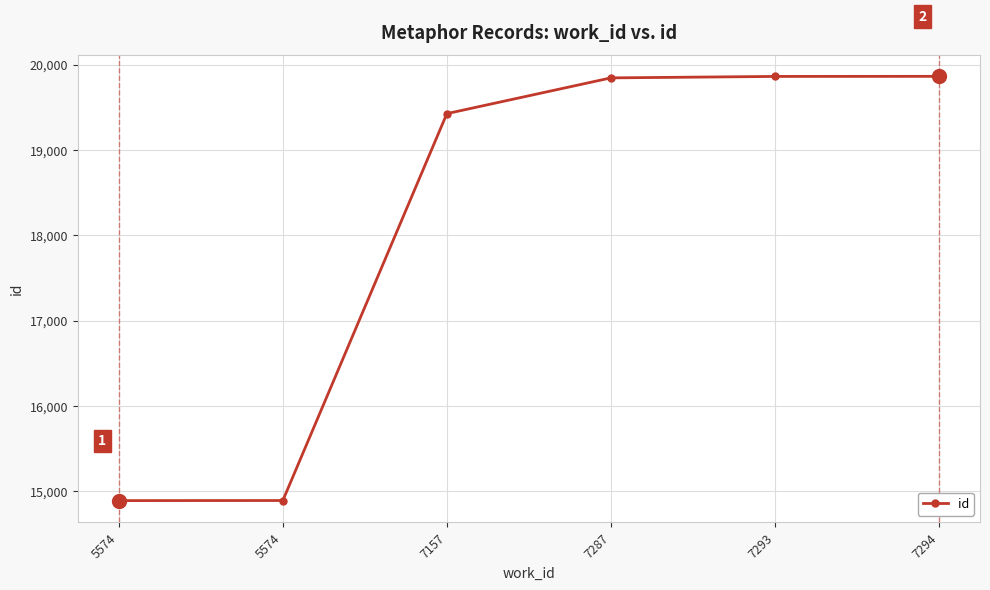

Count the number of categories in the chart.

6